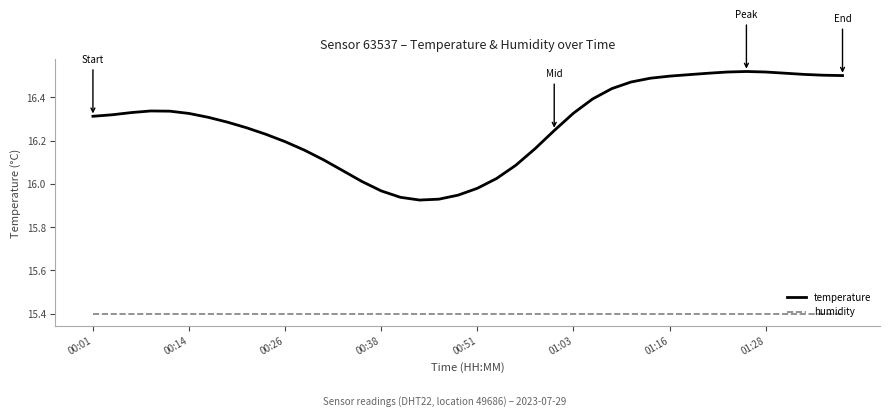

Which series has the largest total across all categories?

temperature